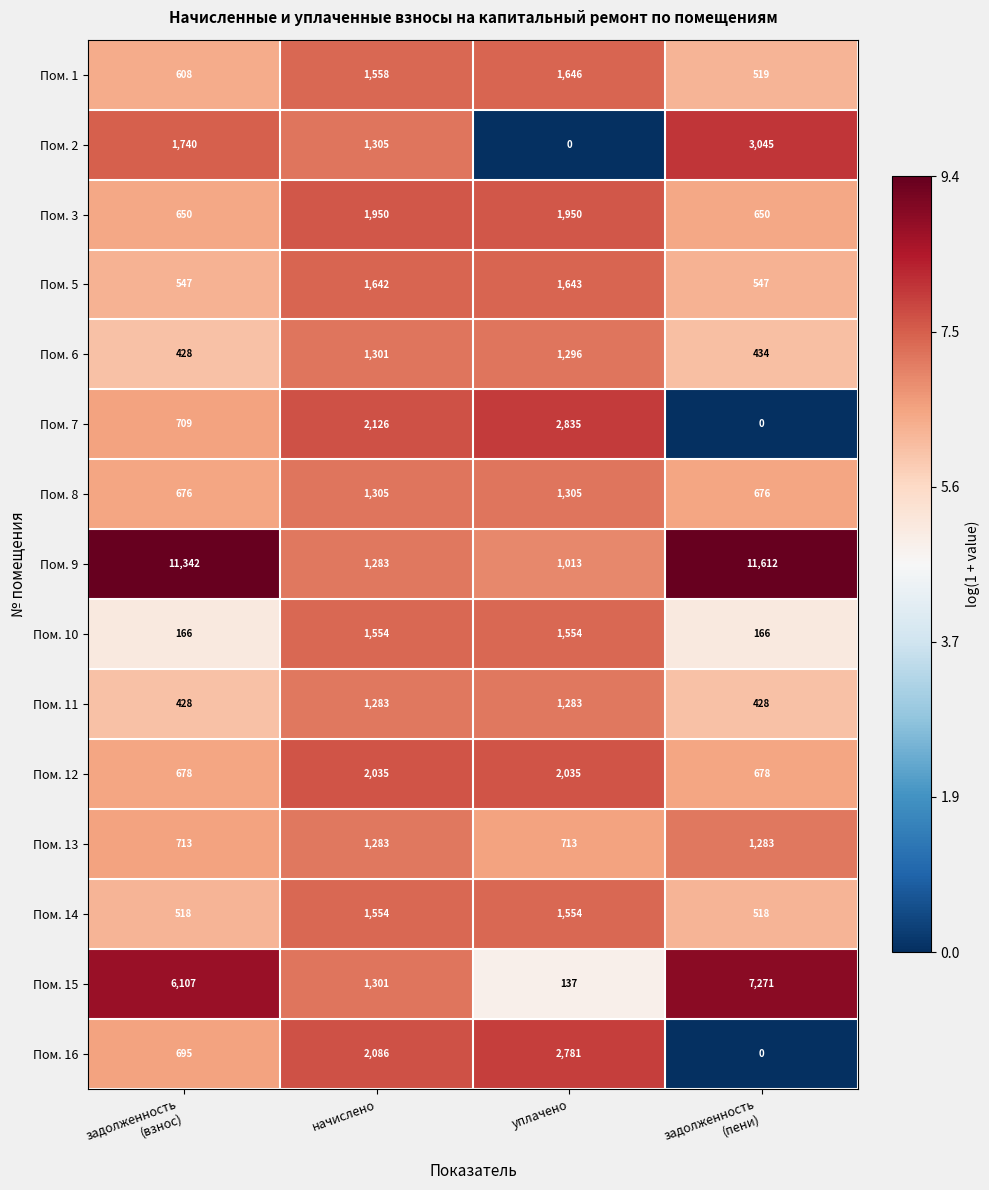

Which category has the lowest value in the Пом. 2 series?

уплачено